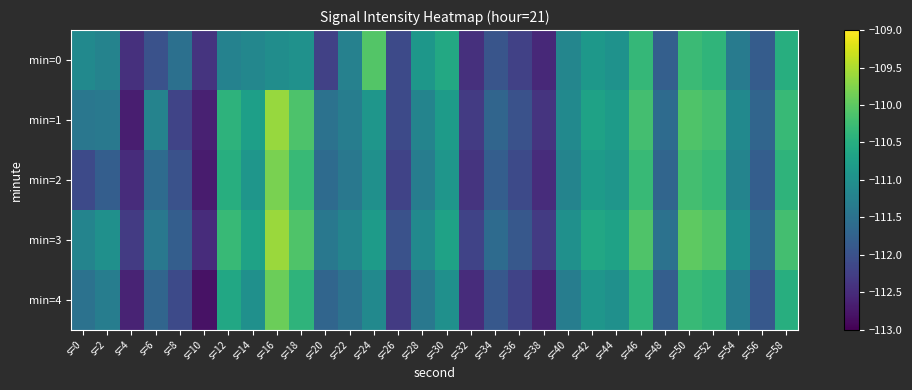

Reading right to left, transcribe all the data shown in this chart.

min=0: s=58=-110.5	s=56=-111.8	s=54=-111.3	s=52=-110.4	s=50=-110.3	s=48=-111.8	s=46=-110.3	s=44=-111.0	s=42=-110.9	s=40=-111.2	s=38=-112.5	s=36=-112.2	s=34=-112.0	s=32=-112.4	s=30=-110.6	s=28=-110.9	s=26=-112.1	s=24=-110.1	s=22=-111.2	s=20=-112.2	s=18=-111.0	s=16=-111.0	s=14=-111.1	s=12=-111.2	s=10=-112.4	s=8=-111.5	s=6=-112.0	s=4=-112.4	s=2=-111.2	s=0=-111.1
min=1: s=58=-110.3	s=56=-111.7	s=54=-111.1	s=52=-110.2	s=50=-110.1	s=48=-111.6	s=46=-110.2	s=44=-110.8	s=42=-110.7	s=40=-111.1	s=38=-112.4	s=36=-112.0	s=34=-111.7	s=32=-112.3	s=30=-110.8	s=28=-111.2	s=26=-112.1	s=24=-110.9	s=22=-111.3	s=20=-111.5	s=18=-110.1	s=16=-109.6	s=14=-110.7	s=12=-110.4	s=10=-112.6	s=8=-112.2	s=6=-111.2	s=4=-112.7	s=2=-111.4	s=0=-111.4
min=2: s=58=-110.4	s=56=-111.8	s=54=-111.2	s=52=-110.3	s=50=-110.2	s=48=-111.7	s=46=-110.3	s=44=-110.9	s=42=-110.8	s=40=-111.2	s=38=-112.5	s=36=-112.1	s=34=-111.8	s=32=-112.4	s=30=-110.9	s=28=-111.3	s=26=-112.2	s=24=-111.0	s=22=-111.4	s=20=-111.6	s=18=-110.3	s=16=-109.8	s=14=-110.9	s=12=-110.5	s=10=-112.7	s=8=-112.0	s=6=-111.6	s=4=-112.5	s=2=-111.8	s=0=-112.1
min=3: s=58=-110.2	s=56=-111.6	s=54=-111.0	s=52=-110.1	s=50=-110.0	s=48=-111.5	s=46=-110.1	s=44=-110.7	s=42=-110.6	s=40=-111.0	s=38=-112.3	s=36=-111.9	s=34=-111.6	s=32=-112.2	s=30=-110.7	s=28=-111.1	s=26=-112.0	s=24=-110.8	s=22=-111.2	s=20=-111.4	s=18=-110.1	s=16=-109.6	s=14=-110.7	s=12=-110.3	s=10=-112.5	s=8=-111.8	s=6=-111.4	s=4=-112.3	s=2=-111.0	s=0=-111.2
min=4: s=58=-110.5	s=56=-111.9	s=54=-111.3	s=52=-110.4	s=50=-110.3	s=48=-111.8	s=46=-110.4	s=44=-111.0	s=42=-110.9	s=40=-111.3	s=38=-112.6	s=36=-112.2	s=34=-111.9	s=32=-112.5	s=30=-111.0	s=28=-111.4	s=26=-112.3	s=24=-111.1	s=22=-111.5	s=20=-111.7	s=18=-110.4	s=16=-109.9	s=14=-111.0	s=12=-110.6	s=10=-112.8	s=8=-112.1	s=6=-111.7	s=4=-112.6	s=2=-111.3	s=0=-111.5